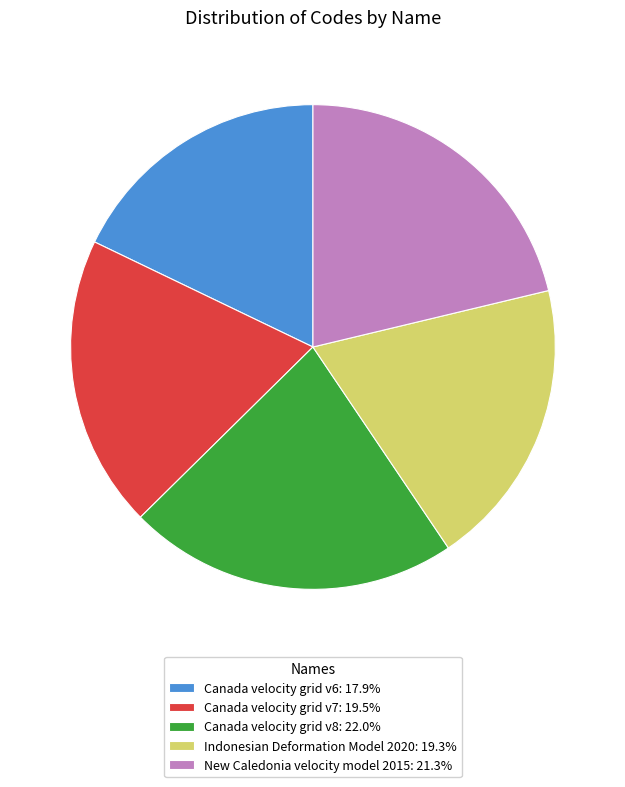

Which category has the smallest portion of the pie?

Canada velocity grid v6